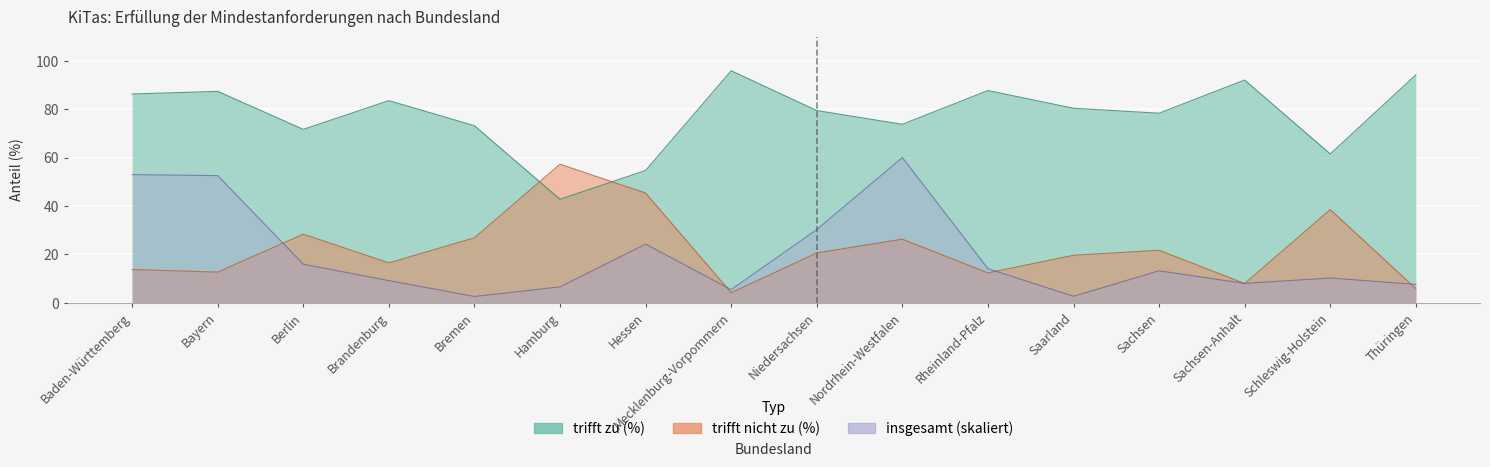

Which category has the lowest value in the trifft zu (%) series?

Hamburg